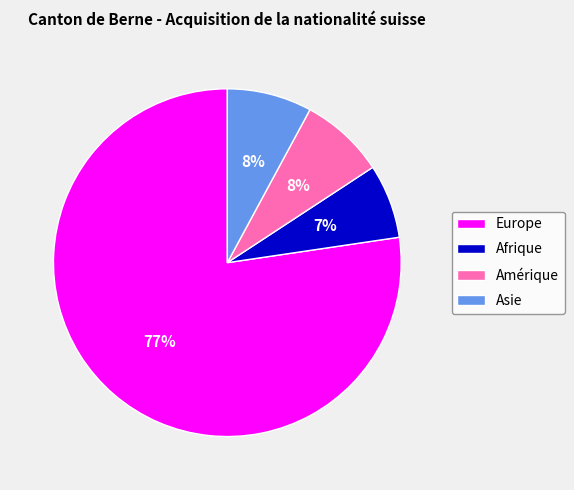

The Europe slice represents 64% of the pie. True or false?

False